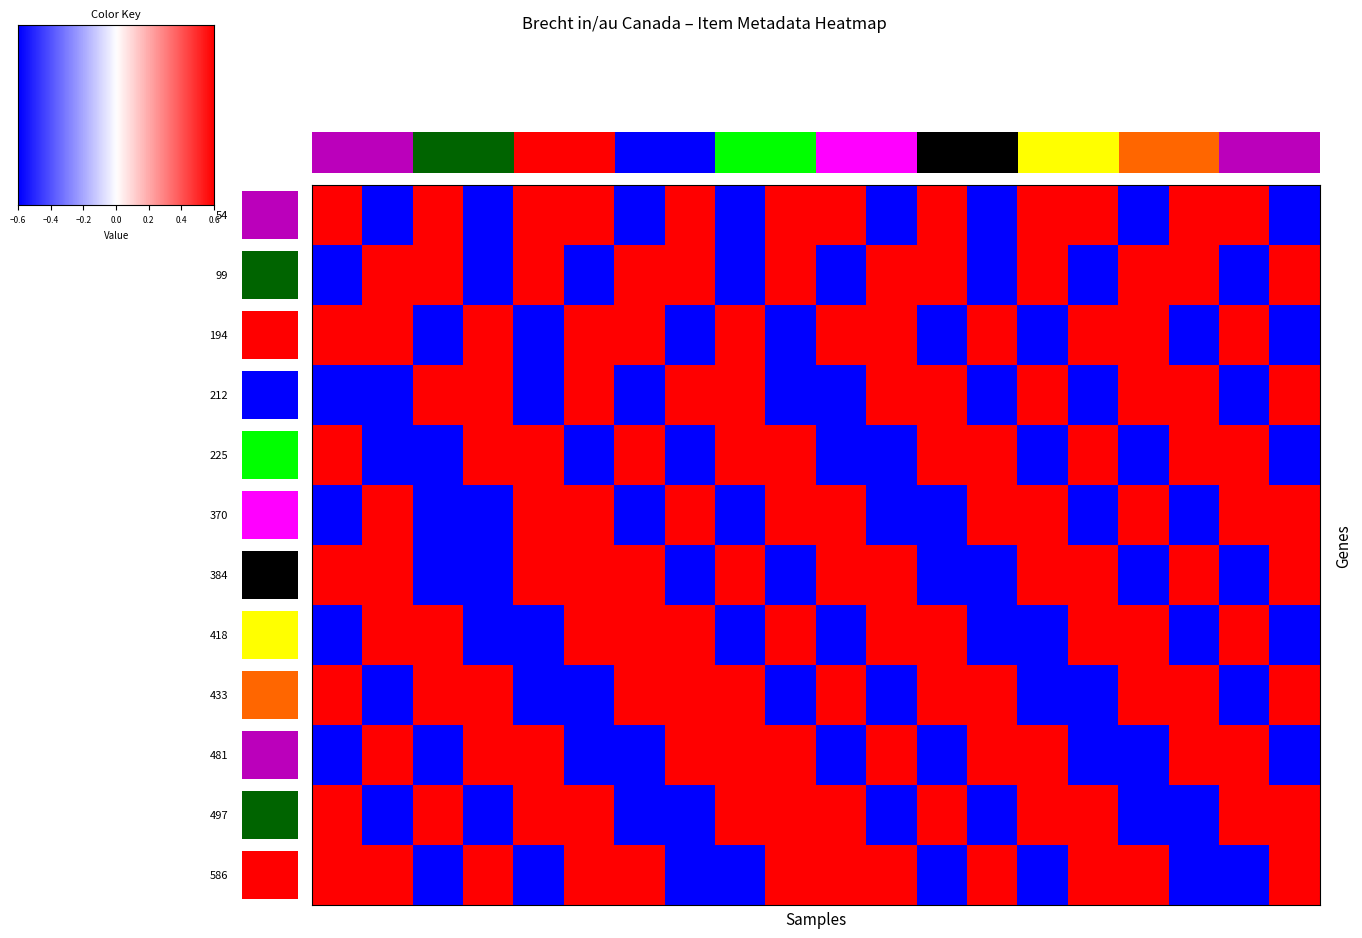

Reading right to left, transcribe all the data shown in this chart.

54: -0.6	0.6	0.6	-0.6	0.6	0.6	-0.6	0.6	-0.6	0.6	0.6	-0.6	0.6	-0.6	0.6	0.6	-0.6	0.6	-0.6	0.6
99: 0.6	-0.6	0.6	0.6	-0.6	0.6	-0.6	0.6	0.6	-0.6	0.6	-0.6	0.6	0.6	-0.6	0.6	-0.6	0.6	0.6	-0.6
194: -0.6	0.6	-0.6	0.6	0.6	-0.6	0.6	-0.6	0.6	0.6	-0.6	0.6	-0.6	0.6	0.6	-0.6	0.6	-0.6	0.6	0.6
212: 0.6	-0.6	0.6	0.6	-0.6	0.6	-0.6	0.6	0.6	-0.6	-0.6	0.6	0.6	-0.6	0.6	-0.6	0.6	0.6	-0.6	-0.6
225: -0.6	0.6	0.6	-0.6	0.6	-0.6	0.6	0.6	-0.6	-0.6	0.6	0.6	-0.6	0.6	-0.6	0.6	0.6	-0.6	-0.6	0.6
370: 0.6	0.6	-0.6	0.6	-0.6	0.6	0.6	-0.6	-0.6	0.6	0.6	-0.6	0.6	-0.6	0.6	0.6	-0.6	-0.6	0.6	-0.6
384: 0.6	-0.6	0.6	-0.6	0.6	0.6	-0.6	-0.6	0.6	0.6	-0.6	0.6	-0.6	0.6	0.6	0.6	-0.6	-0.6	0.6	0.6
418: -0.6	0.6	-0.6	0.6	0.6	-0.6	-0.6	0.6	0.6	-0.6	0.6	-0.6	0.6	0.6	0.6	-0.6	-0.6	0.6	0.6	-0.6
433: 0.6	-0.6	0.6	0.6	-0.6	-0.6	0.6	0.6	-0.6	0.6	-0.6	0.6	0.6	0.6	-0.6	-0.6	0.6	0.6	-0.6	0.6
481: -0.6	0.6	0.6	-0.6	-0.6	0.6	0.6	-0.6	0.6	-0.6	0.6	0.6	0.6	-0.6	-0.6	0.6	0.6	-0.6	0.6	-0.6
497: 0.6	0.6	-0.6	-0.6	0.6	0.6	-0.6	0.6	-0.6	0.6	0.6	0.6	-0.6	-0.6	0.6	0.6	-0.6	0.6	-0.6	0.6
586: 0.6	-0.6	-0.6	0.6	0.6	-0.6	0.6	-0.6	0.6	0.6	0.6	-0.6	-0.6	0.6	0.6	-0.6	0.6	-0.6	0.6	0.6